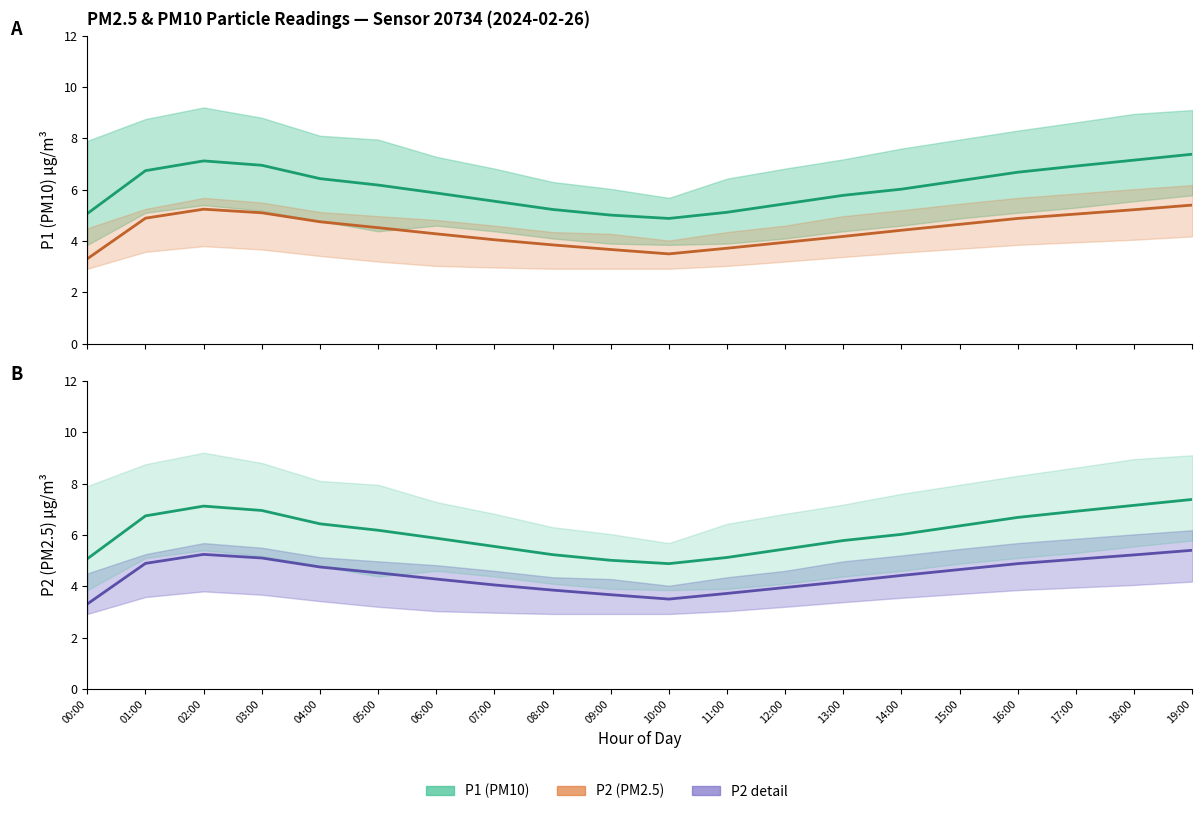

What is the approximate value of P1 (PM10) at 06:00?

5.9